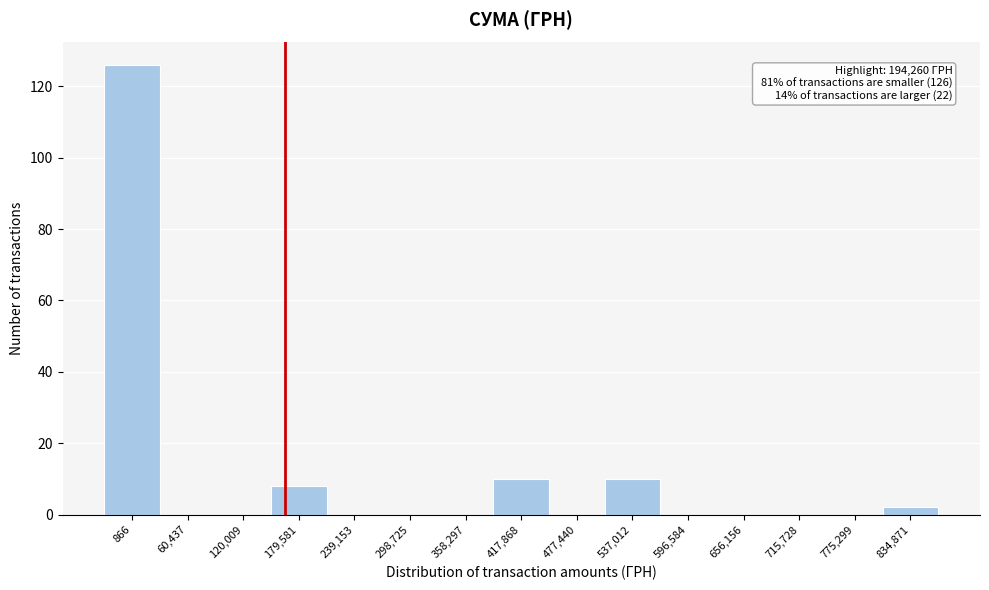

Reading right to left, extract all data points from this chart.

834,871=2	775,299=0	715,728=0	656,156=0	596,584=0	537,012=10	477,440=0	417,868=10	358,297=0	298,725=0	239,153=0	179,581=8	120,009=0	60,437=0	866=126